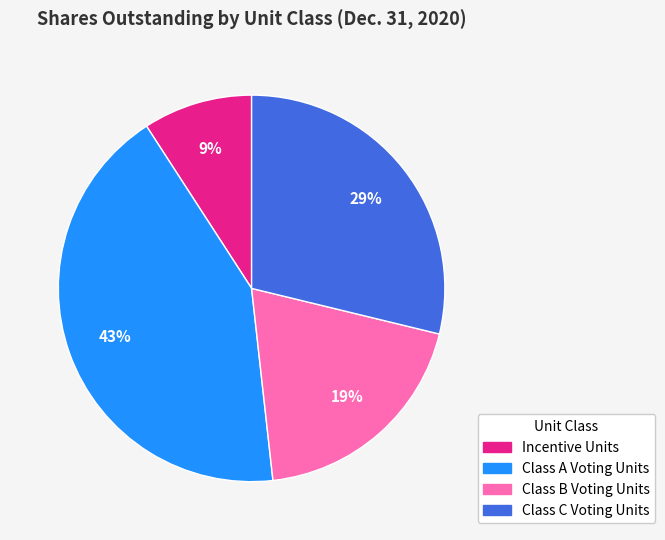

Is there any slice that represents more than half of the pie?

No